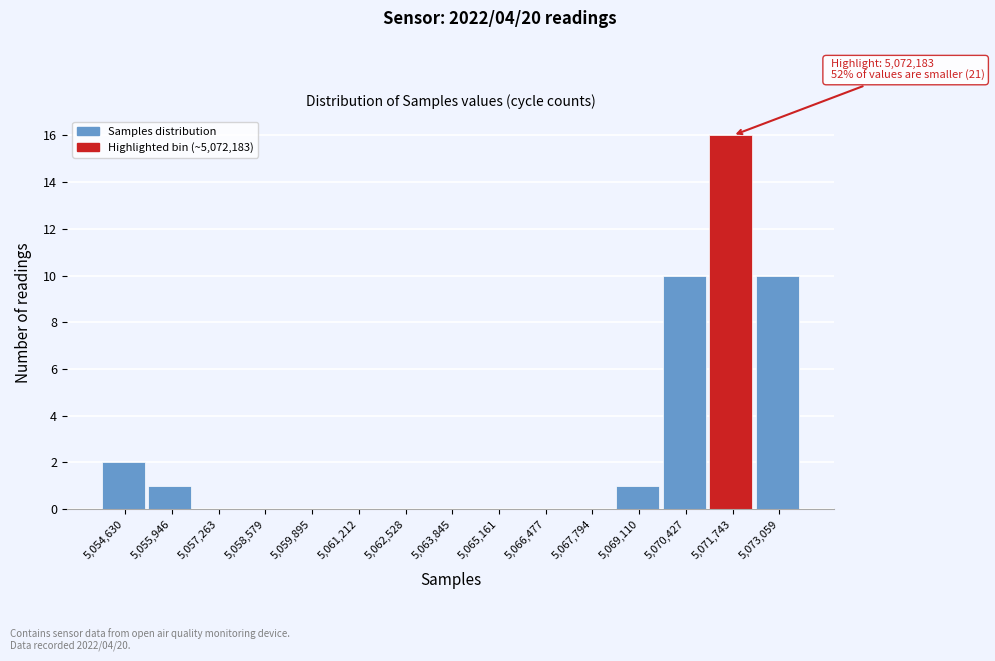

Which range on the x-axis has the tallest bar?

5071000 to 5072400